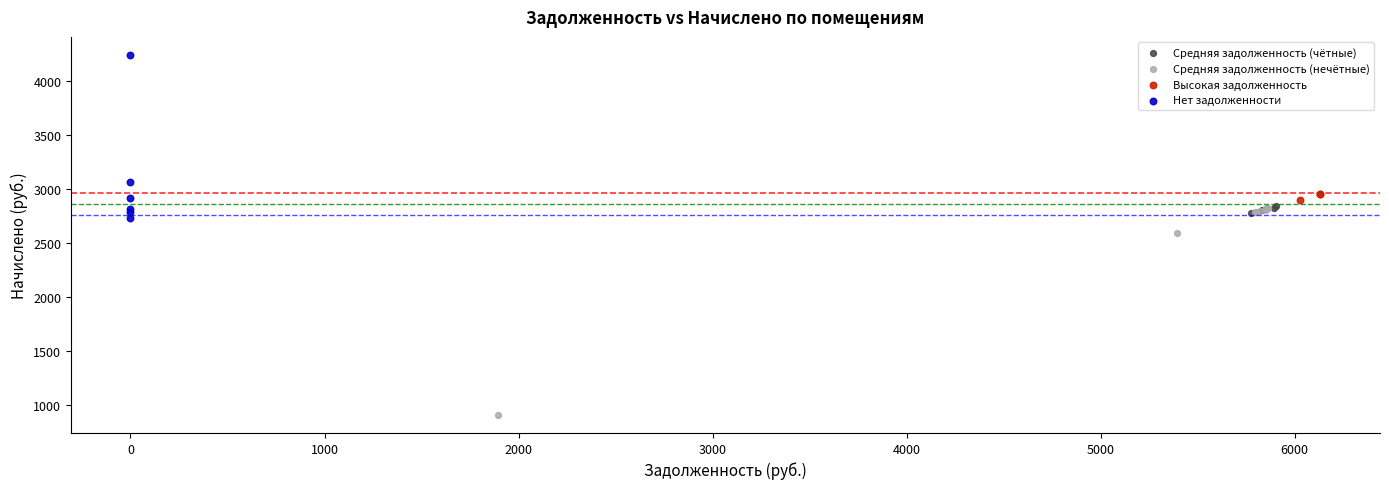

Which series reaches the minimum Y coordinate?

Средняя задолженность (нечётные)